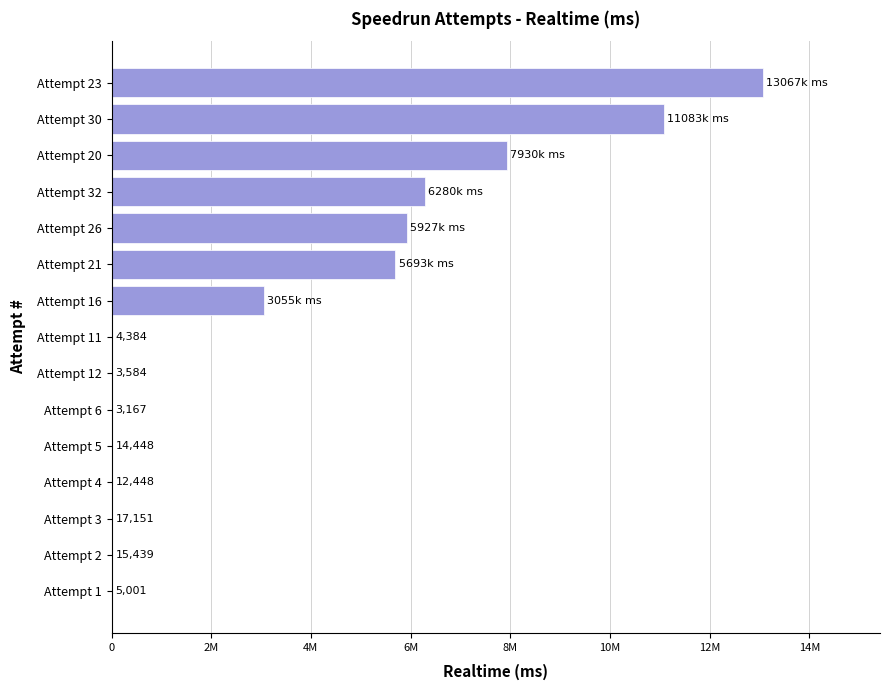

At which label is the value closest to 6535046?

Attempt 32